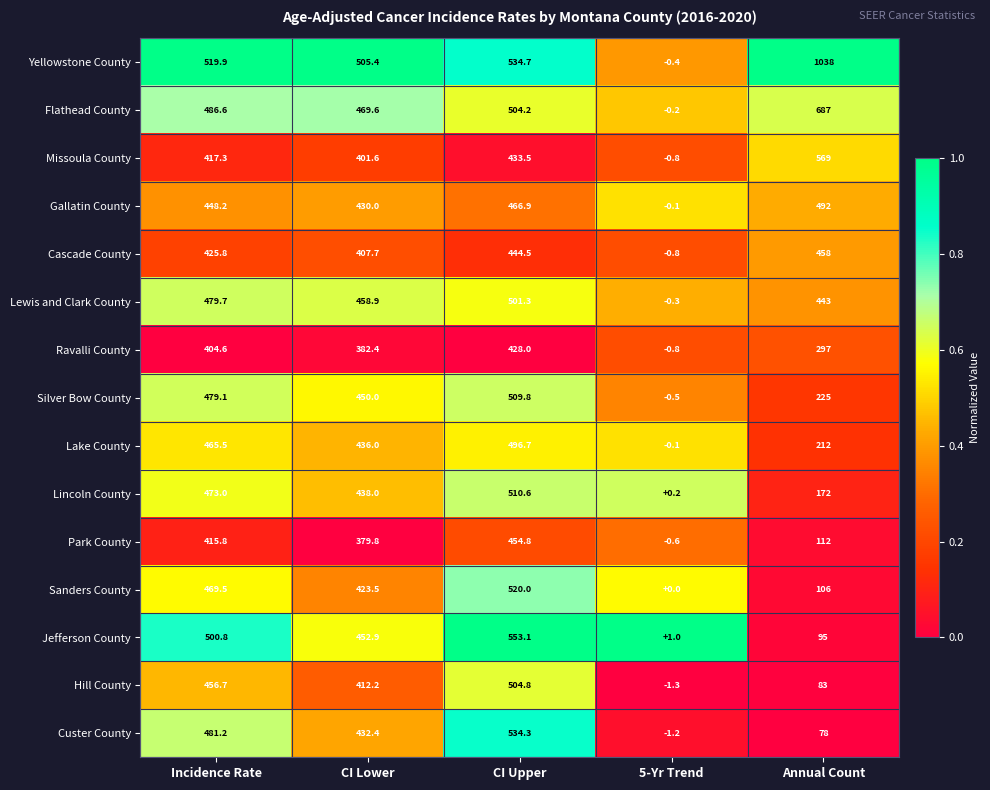

At which category does the chart reach its minimum across all series?

5-Yr Trend